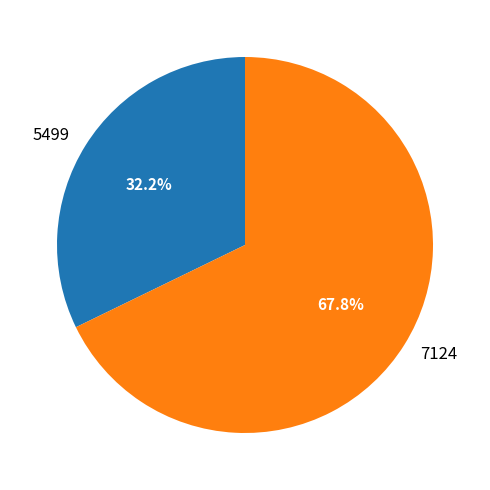

Which has a higher value, 5499 or 7124?

7124